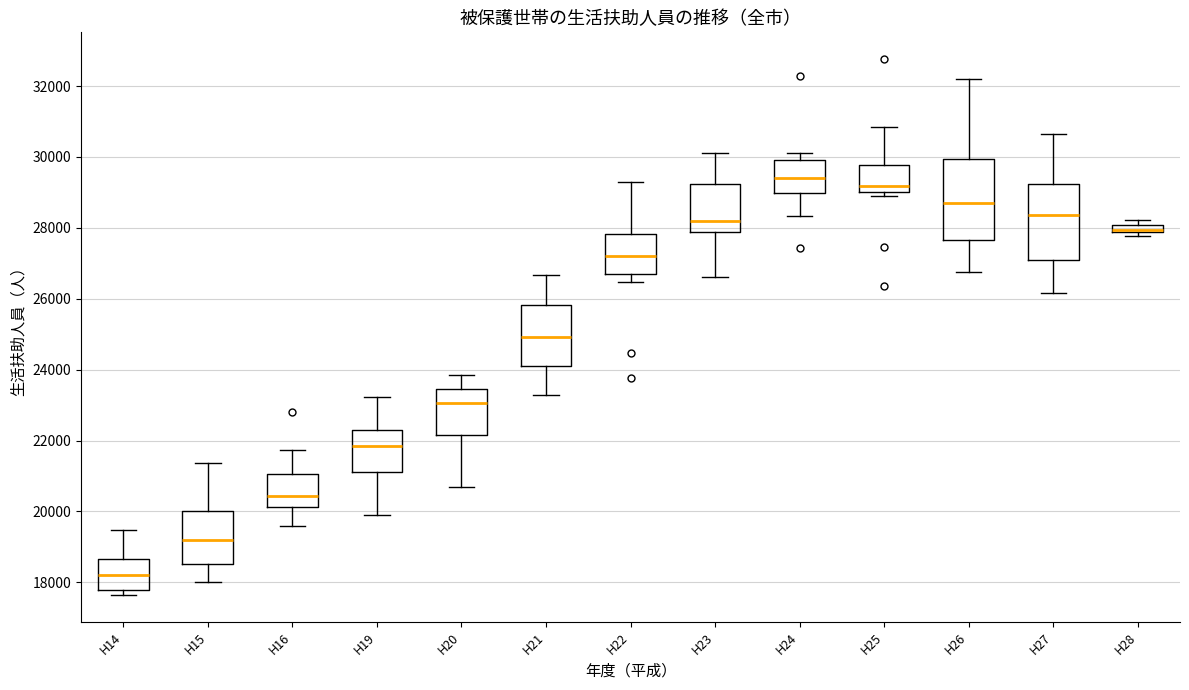

Where is the lower edge of the box for H19 on the y-axis? The values are not printed on the chart, so give them approximately, as read against the axis.

21200